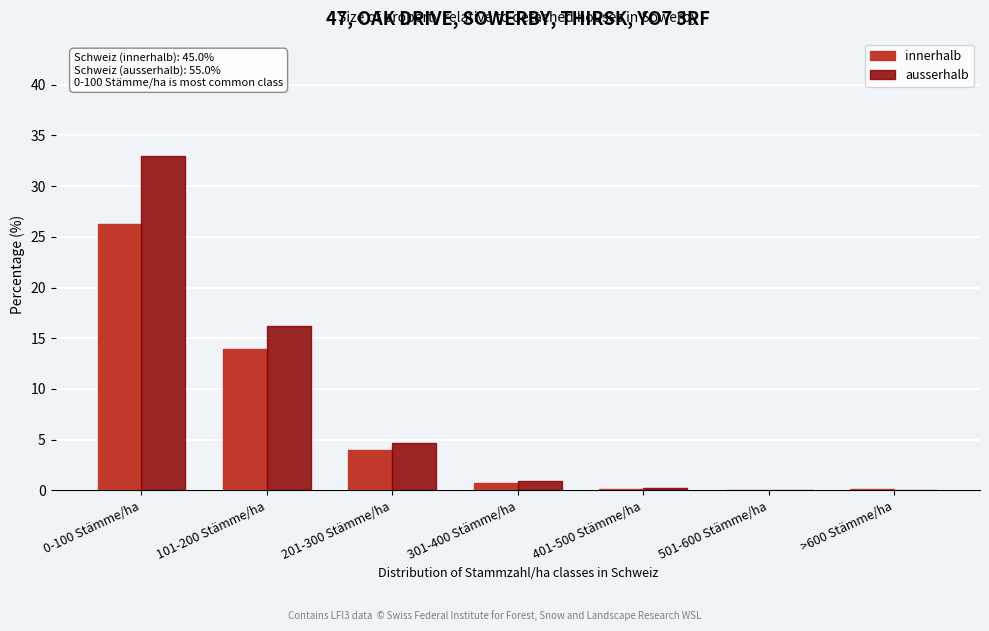

At which label does ausserhalb reach its peak?

0-100 Stämme/ha